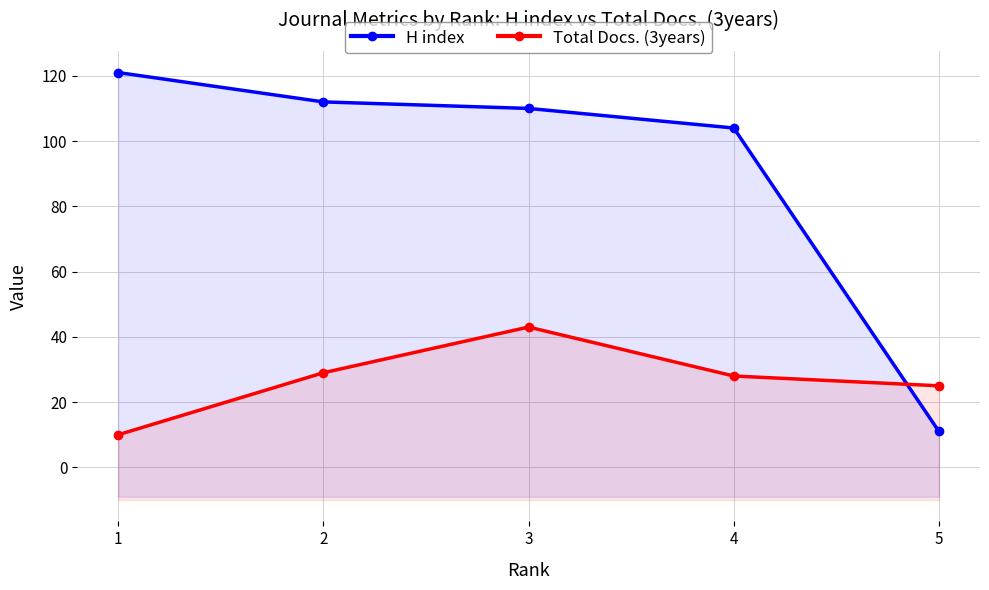

Is it true that Total Docs. (3years) equals 17 at 3?

False